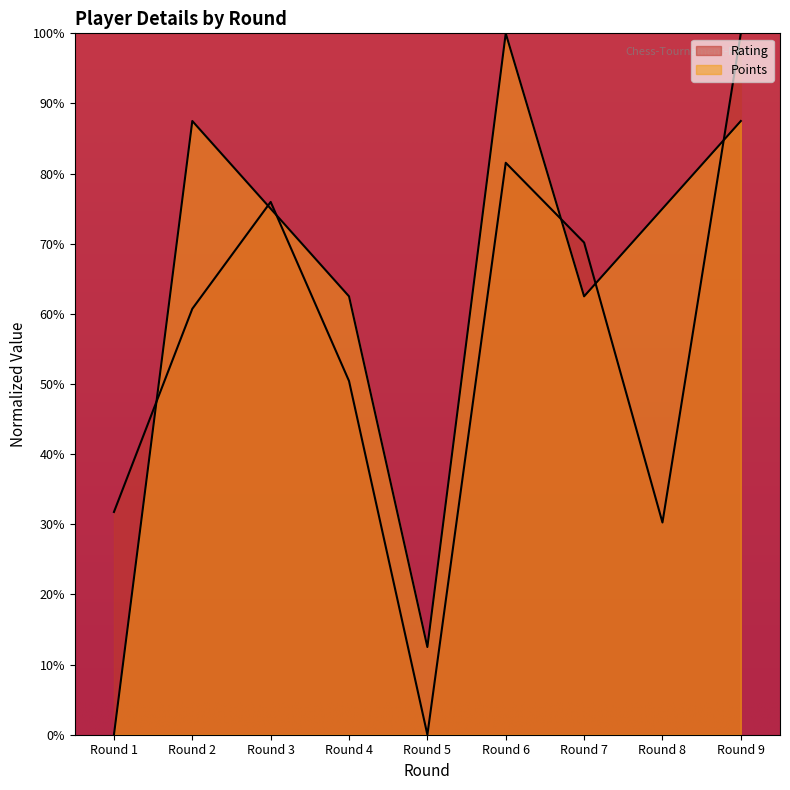

How many values in the Points series exceed 75?

3